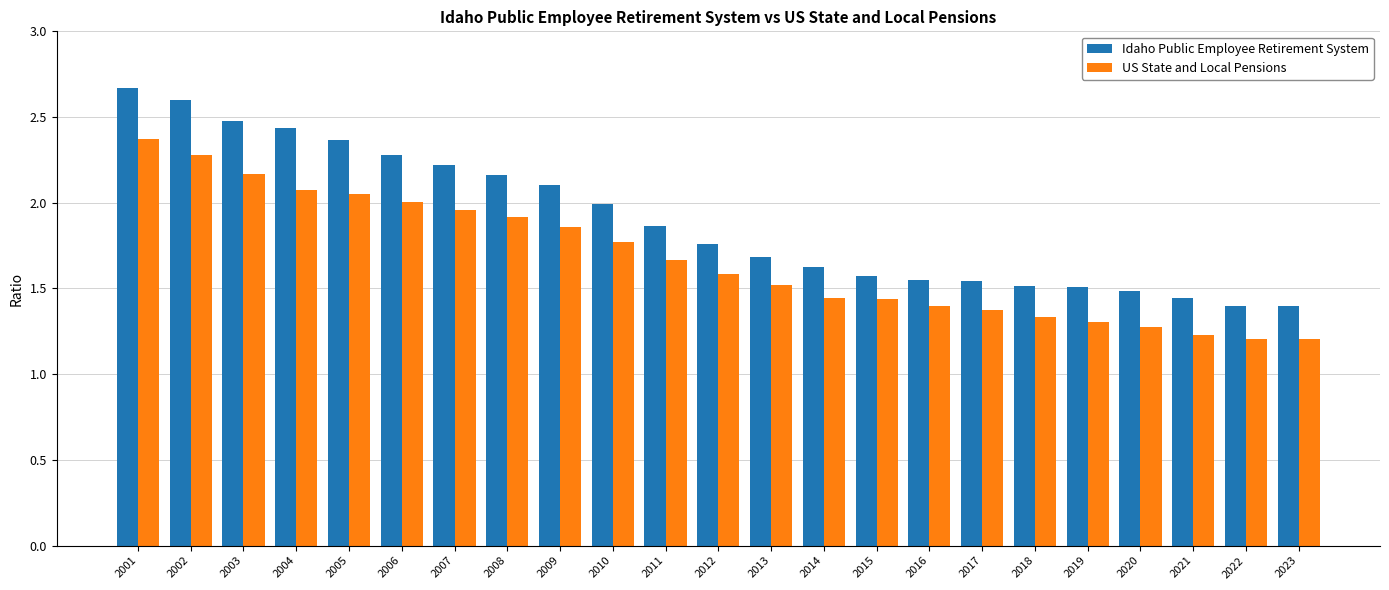

At 2008, list the series in order from largest to smallest.

Idaho Public Employee Retirement System, US State and Local Pensions